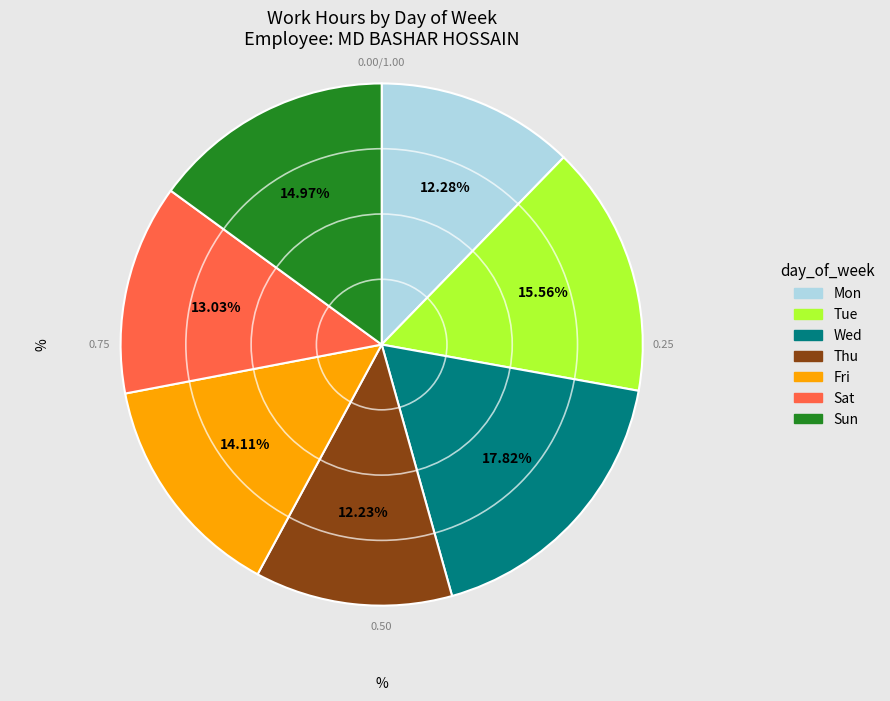

Is there any slice that represents more than half of the pie?

No